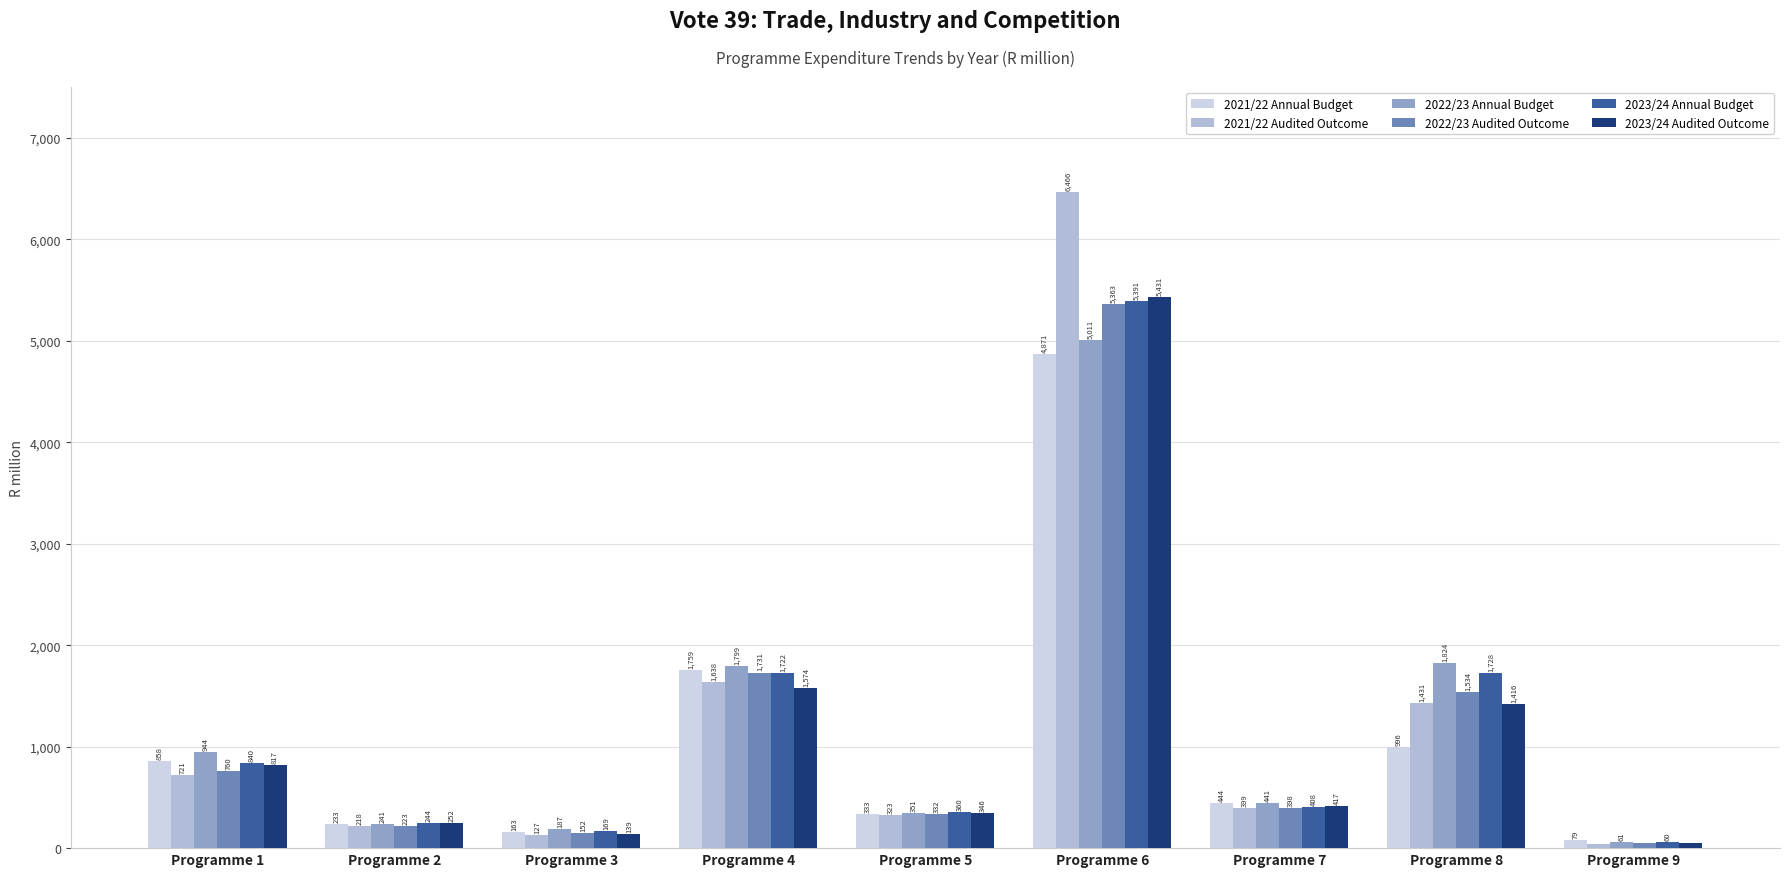

List the labels in order of 2023/24 Audited Outcome value, largest first.

Programme 6, Programme 4, Programme 8, Programme 1, Programme 7, Programme 5, Programme 2, Programme 3, Programme 9